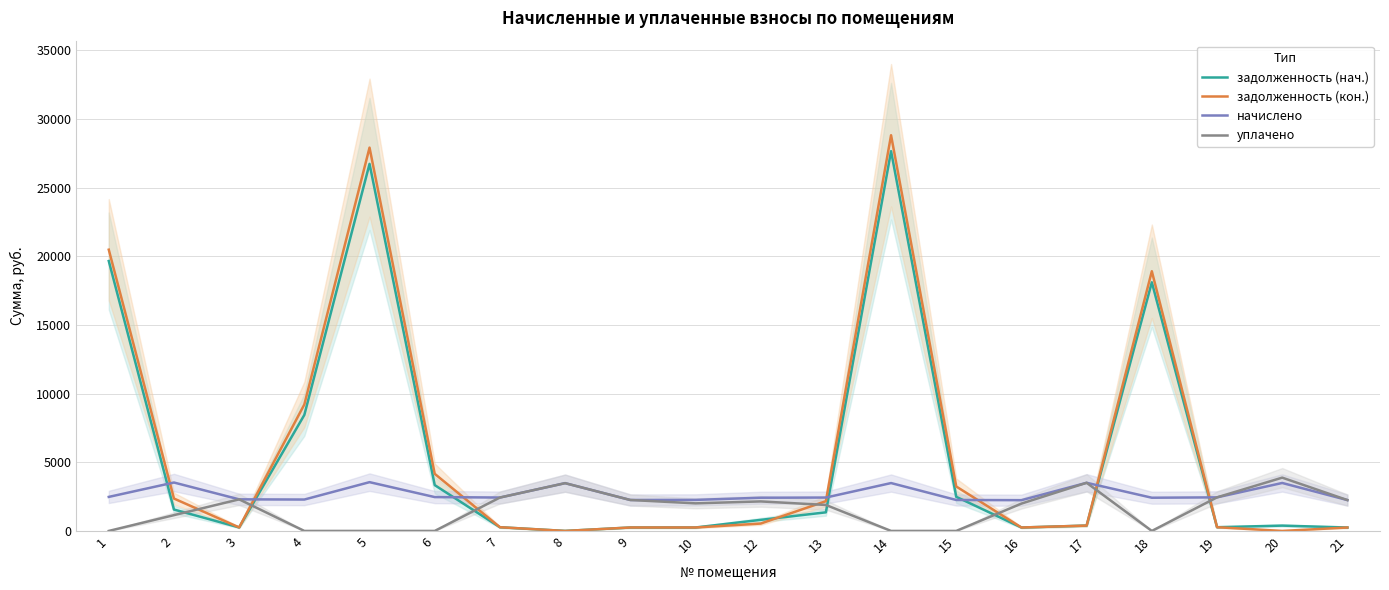

Reading left to right, what are all the values shown in this chart?

задолженность (нач.): 19648.1	1558.1	255.5	8444.9	26720.5	3335.8	270.1	0.0	250.3	251.1	805.9	1354.2	27643.6	2483.2	248.9	389.4	18098.4	271.6	388.0	249.6
задолженность (кон.): 20473.8	2358.1	255.5	9206.9	27904.1	4157.1	270.1	0.0	250.3	251.1	537.3	2164.5	28805.3	3234.3	248.9	389.4	18904.3	271.6	0.0	249.6
начислено: 2477.1	3524.6	2299.2	2286.0	3550.9	2463.9	2431.0	3478.5	2253.1	2259.7	2417.8	2431.0	3485.1	2253.1	2239.9	3504.8	2417.8	2444.1	3491.6	2246.5
уплачено: 0.0	1149.7	2299.2	0.0	0.0	0.0	2431.0	3478.5	2253.1	2008.6	2149.1	1890.8	0.0	0.0	1991.0	3504.8	0.0	2444.1	3879.6	2246.5